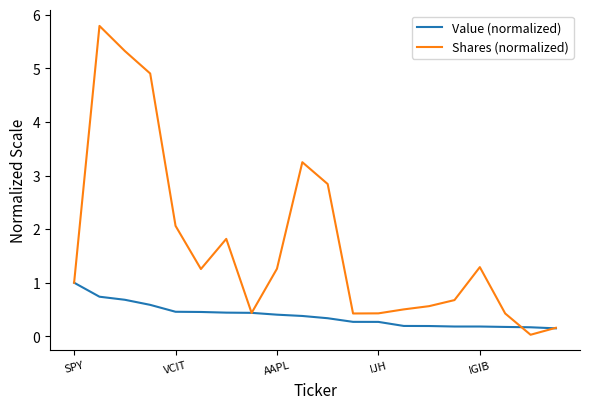

What is the sum of all Shares (normalized) values?

34.4